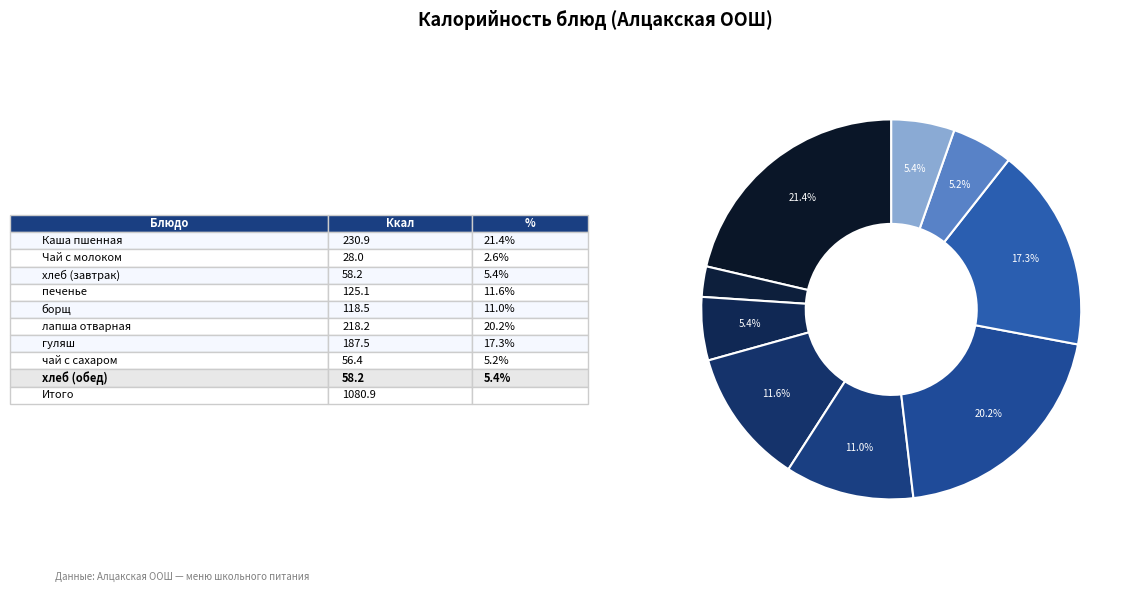

How many segments does this pie chart have?

9